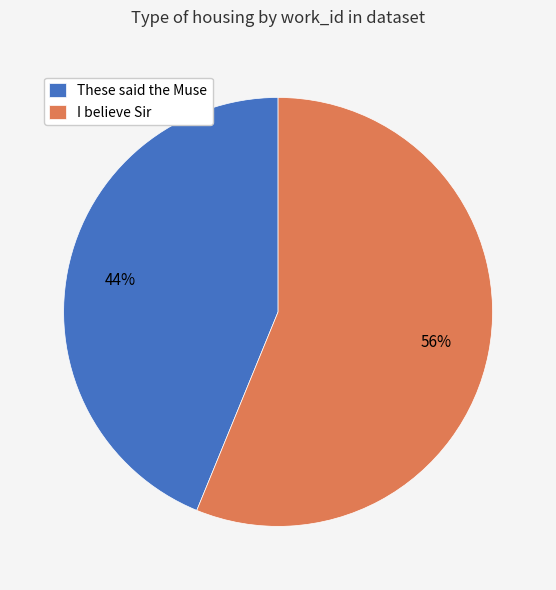

To the nearest percent, what portion does These said the Muse represent?

44%